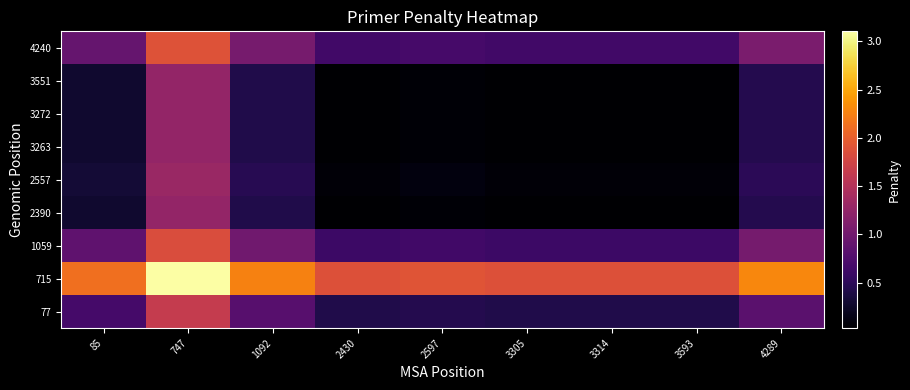

At which category is the sum across all series the highest?

747